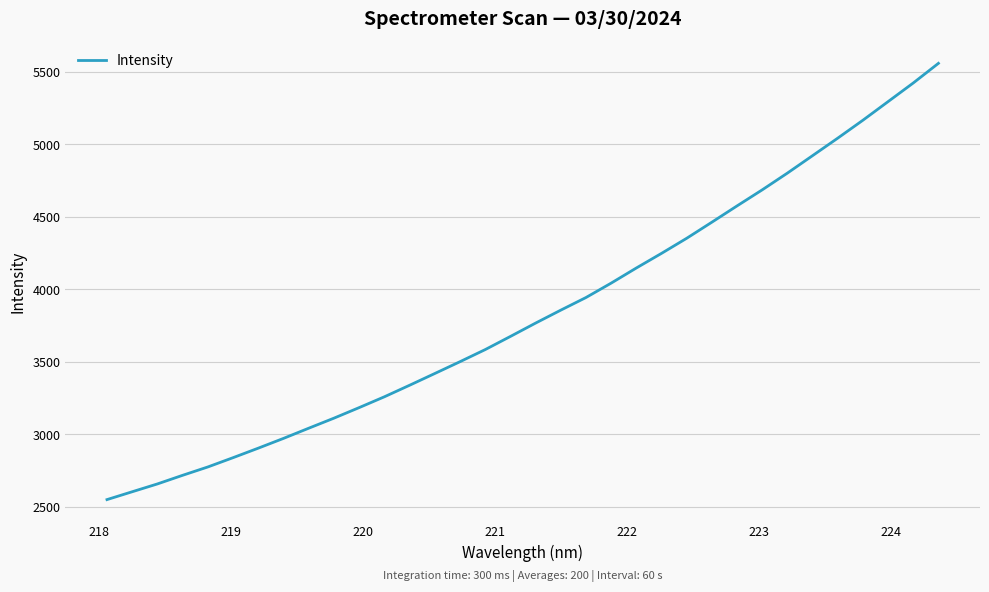

What is the difference between the maximum and minimum values?

3008.6